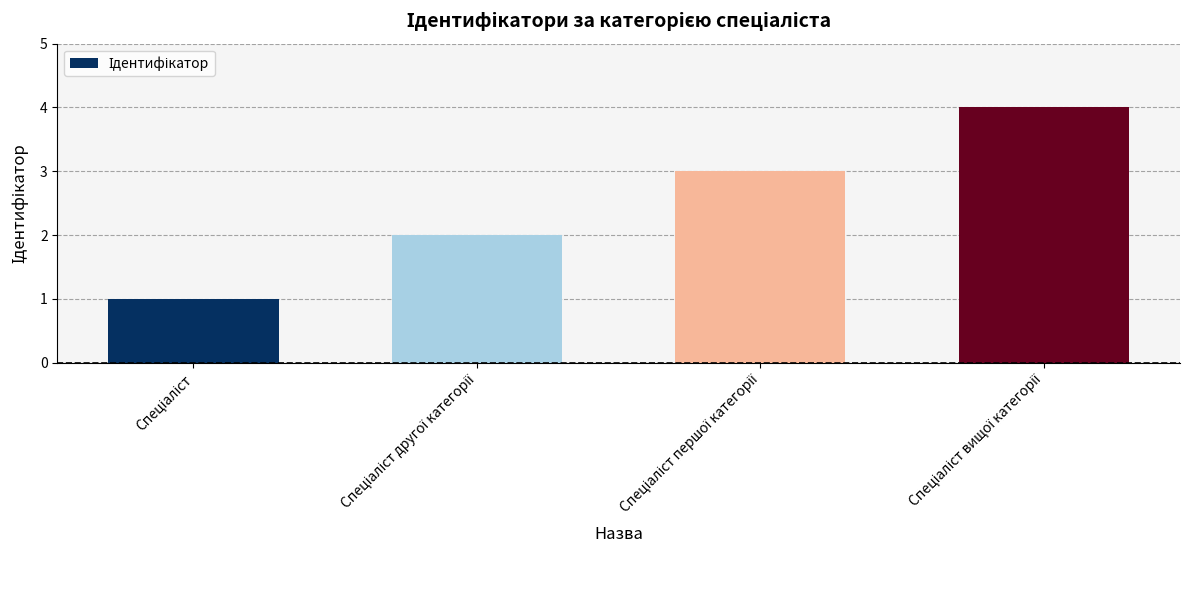

What is the maximum value shown in the chart?

4